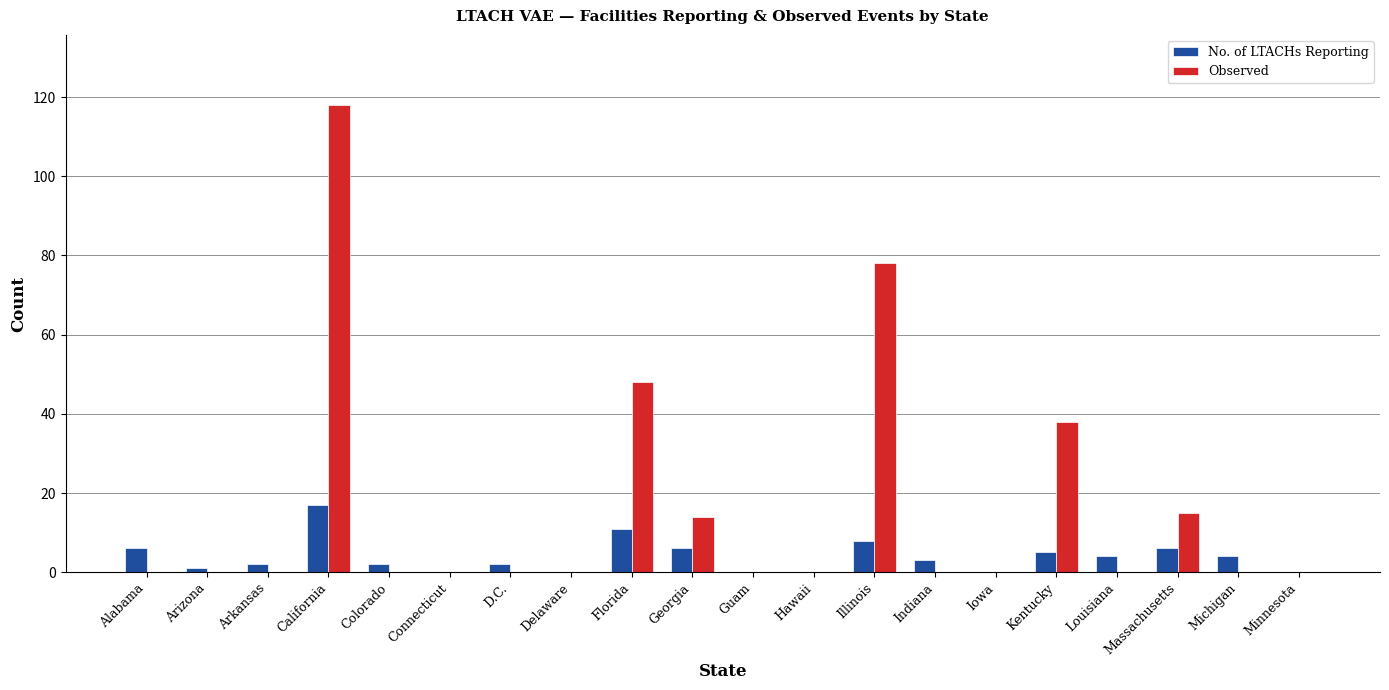

Which series changed the most between Georgia and Hawaii?

Observed